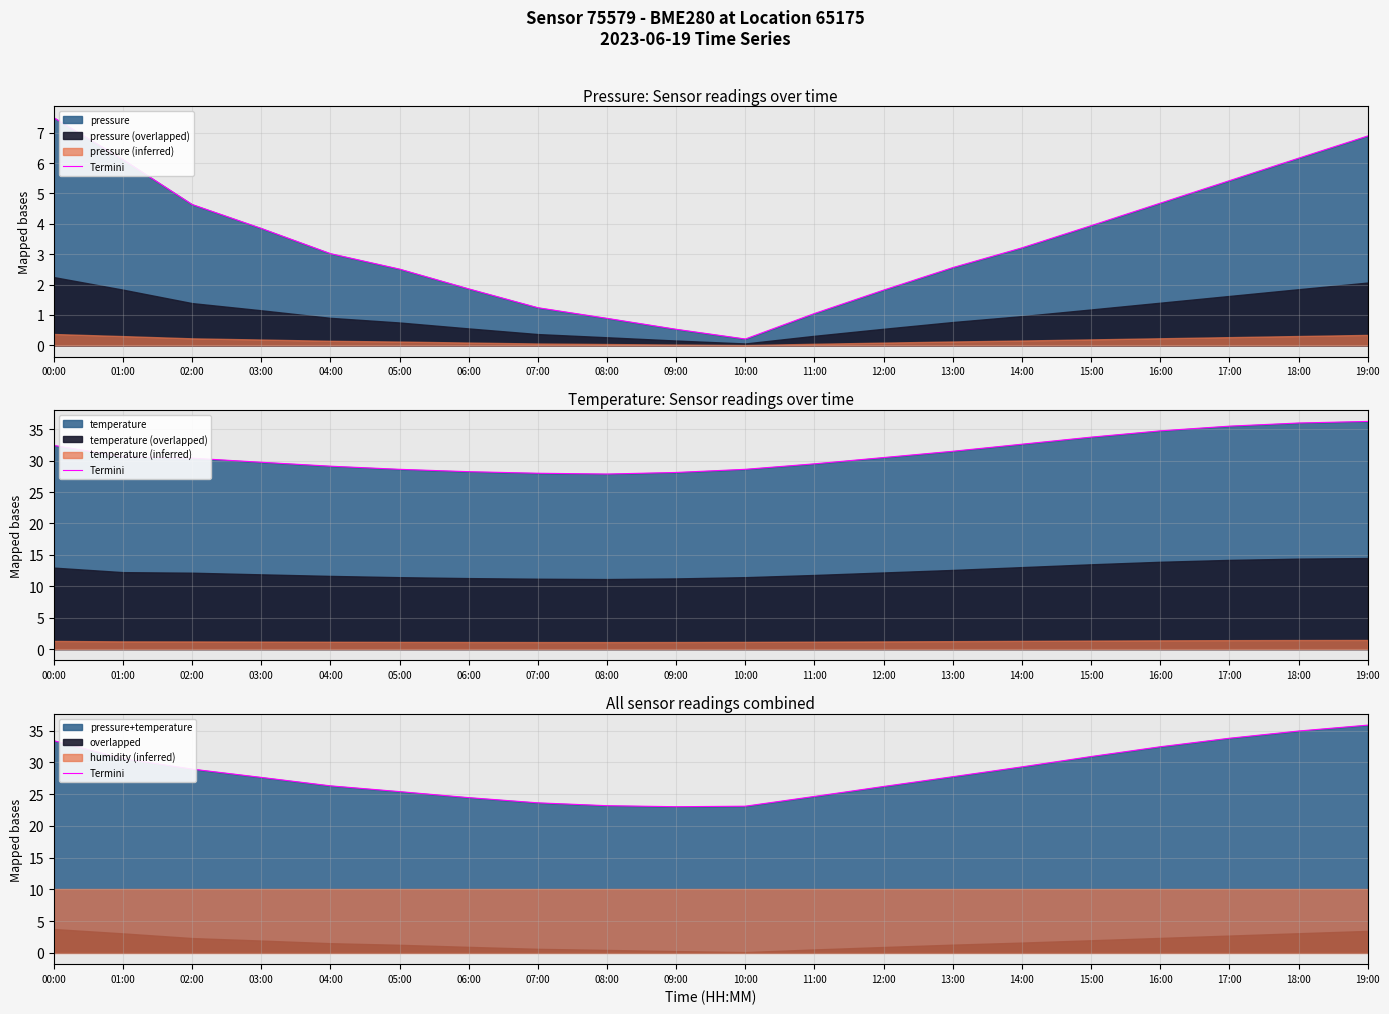

Reading left to right, list all the values displayed in this chart.

00:00=33.4	01:00=30.6	02:00=29.0	03:00=27.7	04:00=26.3	05:00=25.4	06:00=24.5	07:00=23.6	08:00=23.2	09:00=23.0	10:00=23.1	11:00=24.7	12:00=26.2	13:00=27.8	14:00=29.3	15:00=30.9	16:00=32.5	17:00=33.8	18:00=35.0	19:00=35.9